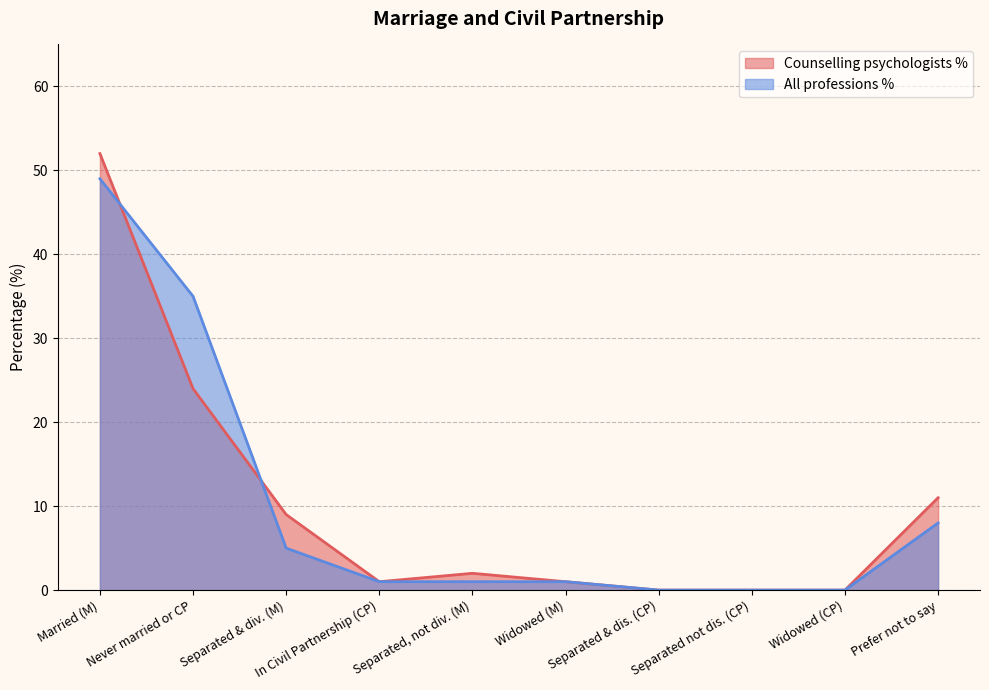

What is the difference between the highest and lowest values at Separated & div. (M)?

4